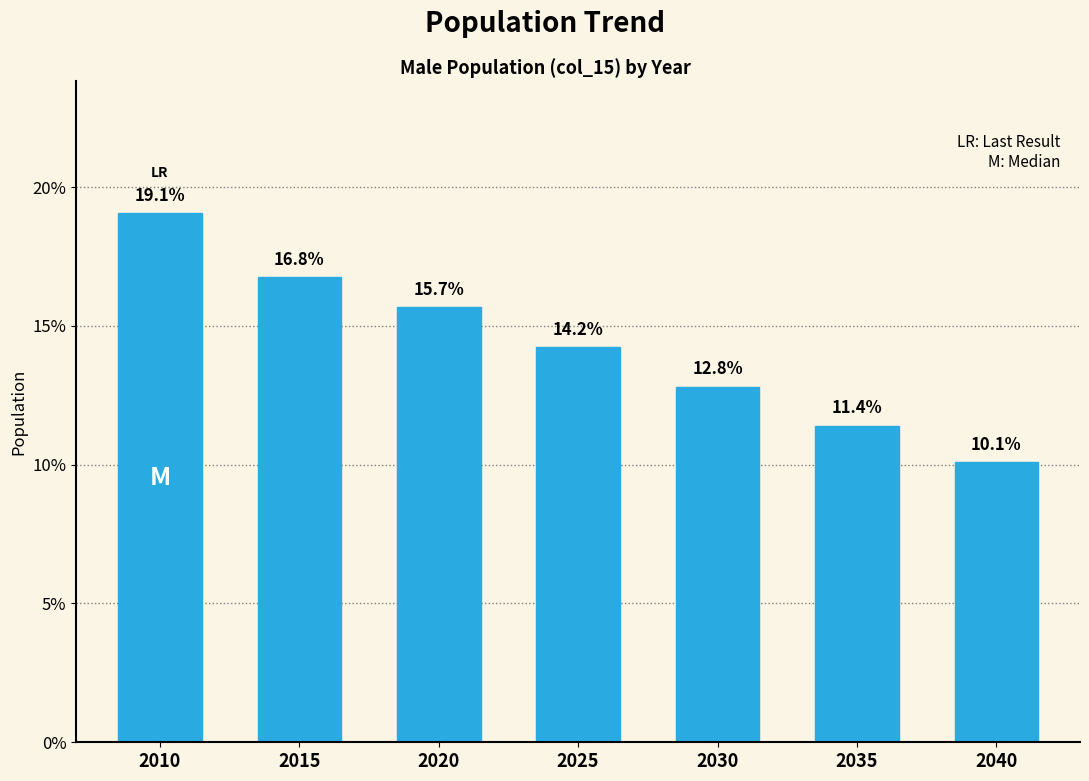

Reading right to left, list all the values displayed in this chart.

2040=10.1	2035=11.4	2030=12.8	2025=14.2	2020=15.7	2015=16.8	2010=19.1